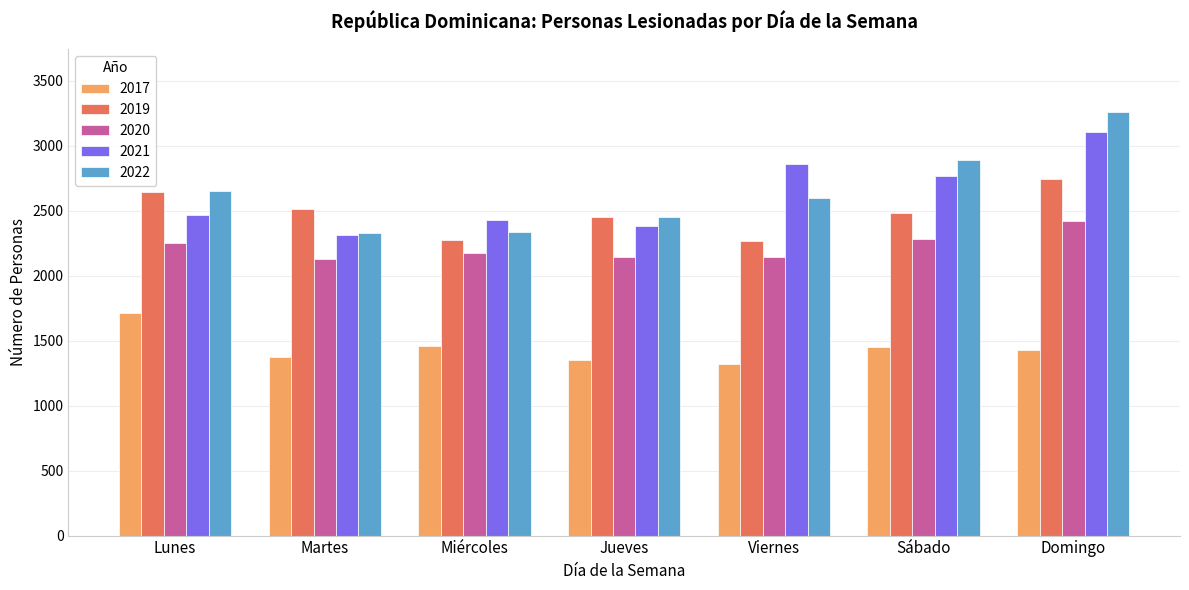

Which series has the widest spread of values?

2022